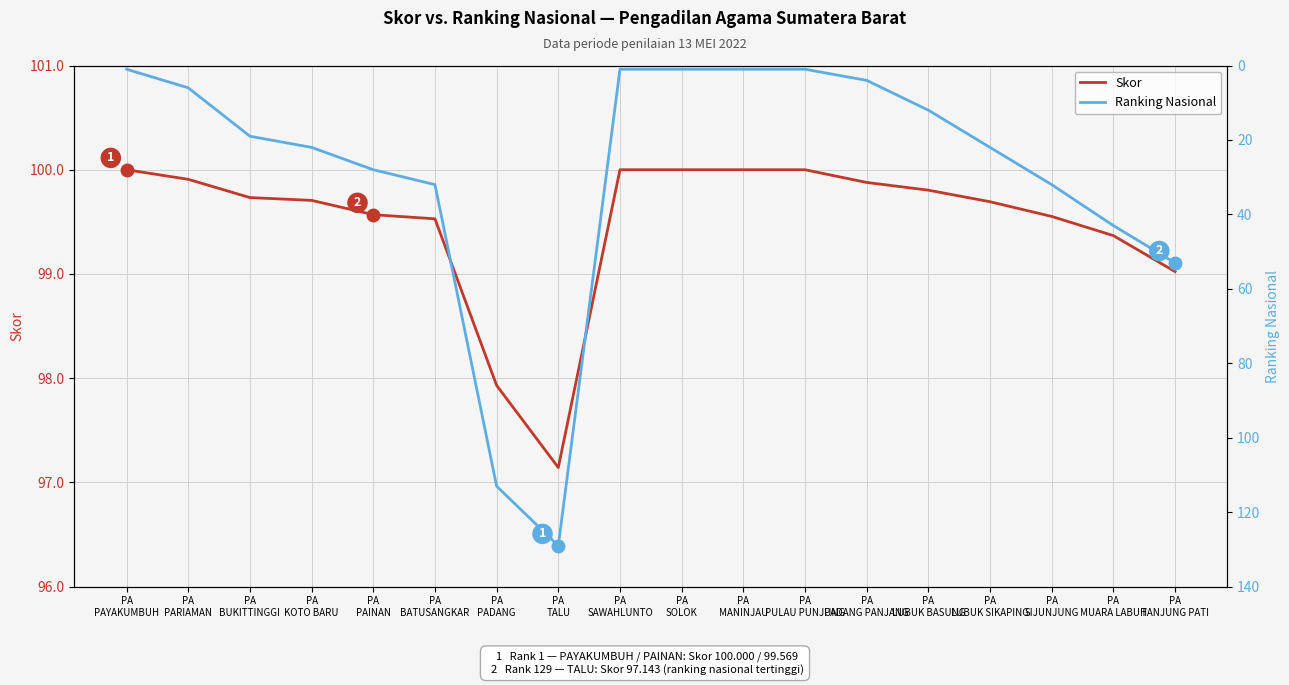

Between PA
PAYAKUMBUH and PA
PULAU PUNJUNG, which series saw the biggest shift?

Skor